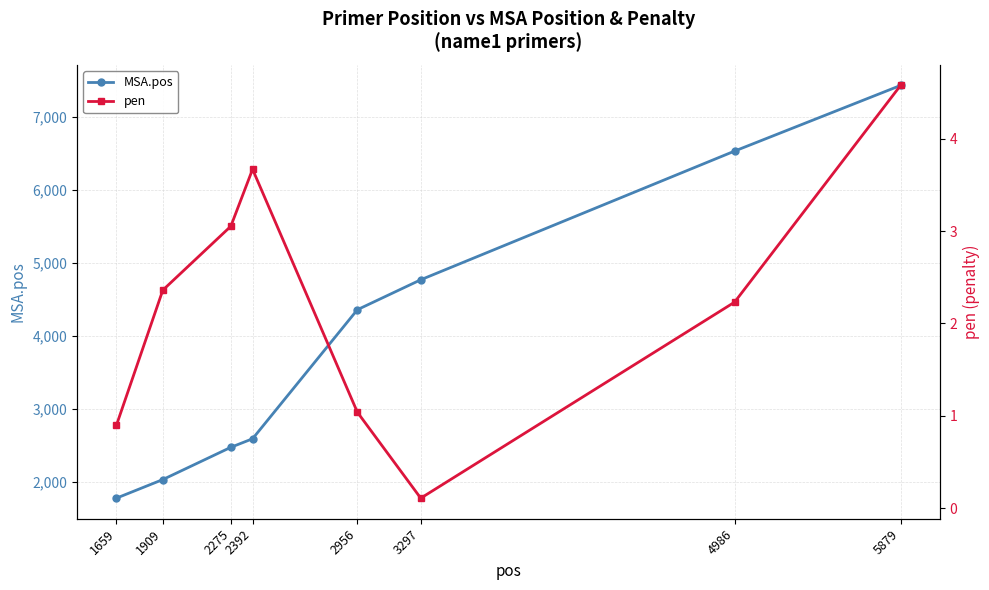

What is the spread (max minus min) of values at 2275?

2474.9